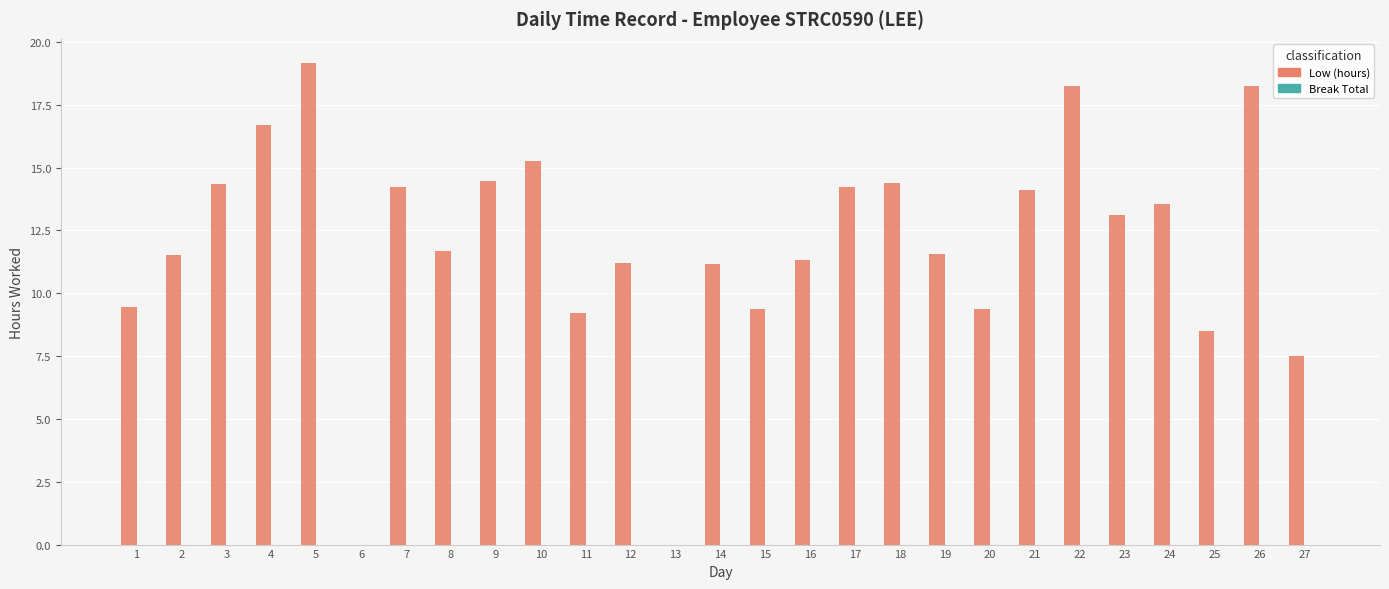

Read the value at 5.

19.2